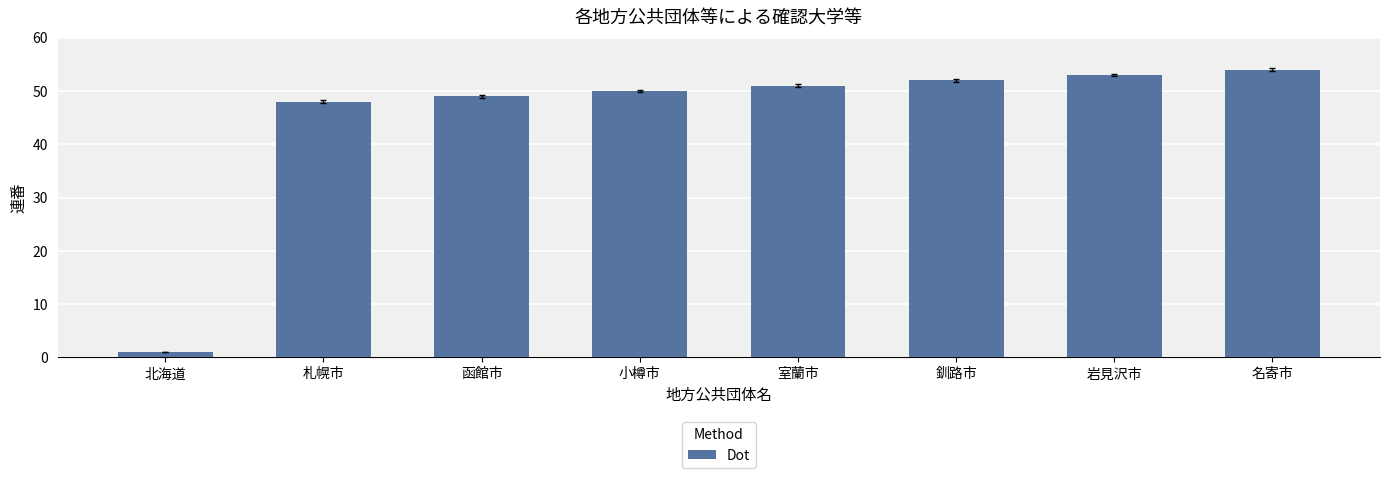

What is the average value?

45